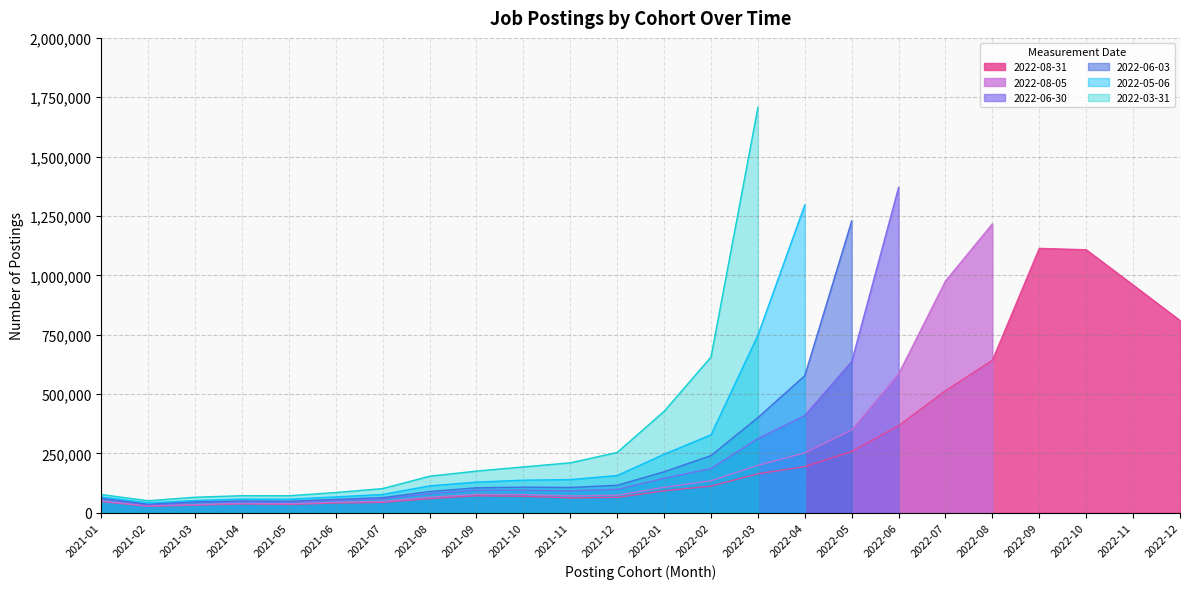

How many intersections are there between 2022-08-05 and 2022-08-31?

1